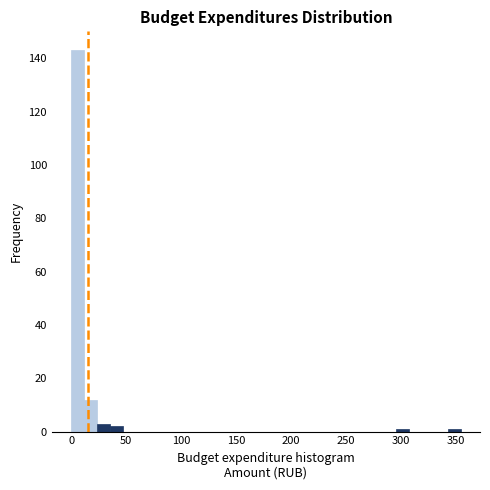

Around what value on the x-axis is the tallest bar? Give the approximate position of its centre, as read against the axis.

5